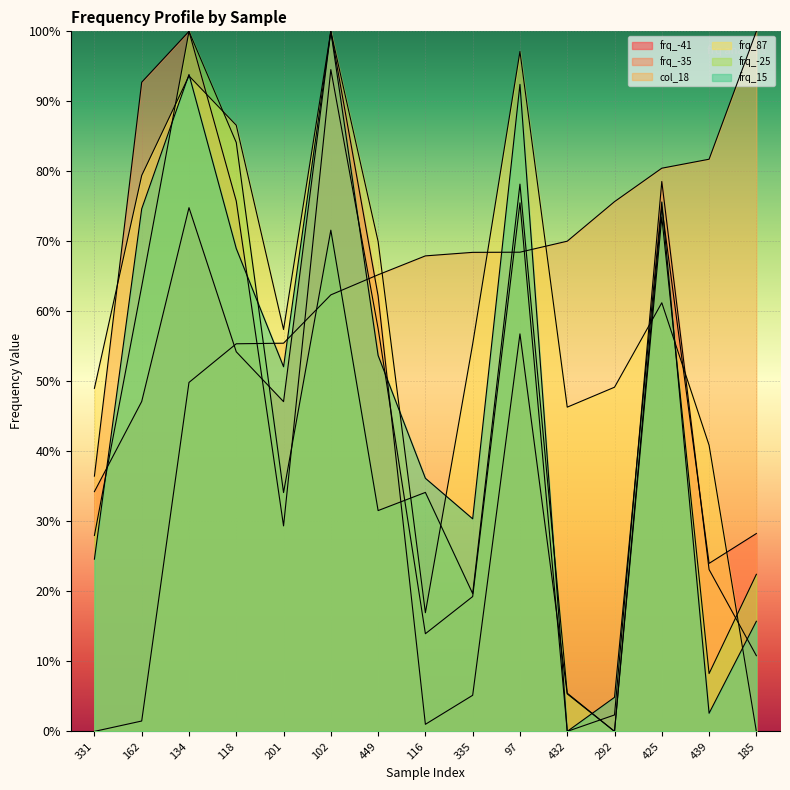

Which has a higher value, 102 or 185?

102